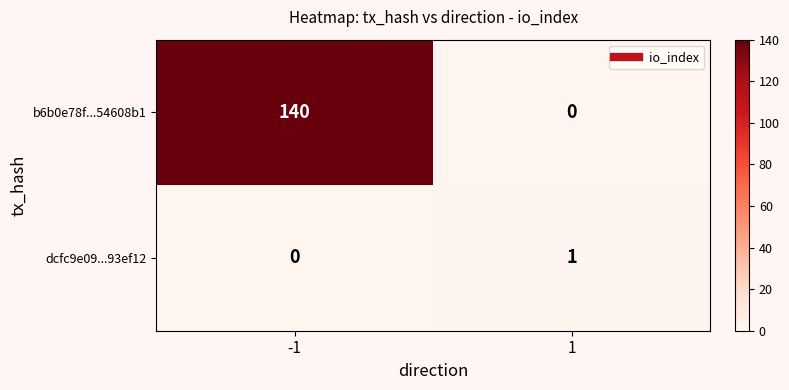

Rank the series by their maximum value, from highest to lowest.

b6b0e78f...54608b1, dcfc9e09...93ef12